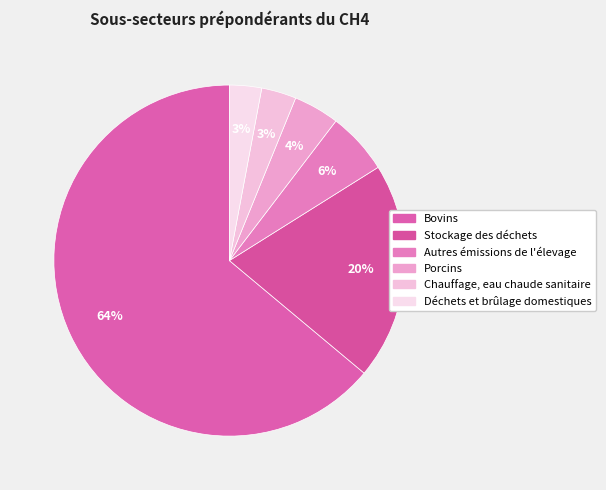

Does any single category account for the majority?

Yes